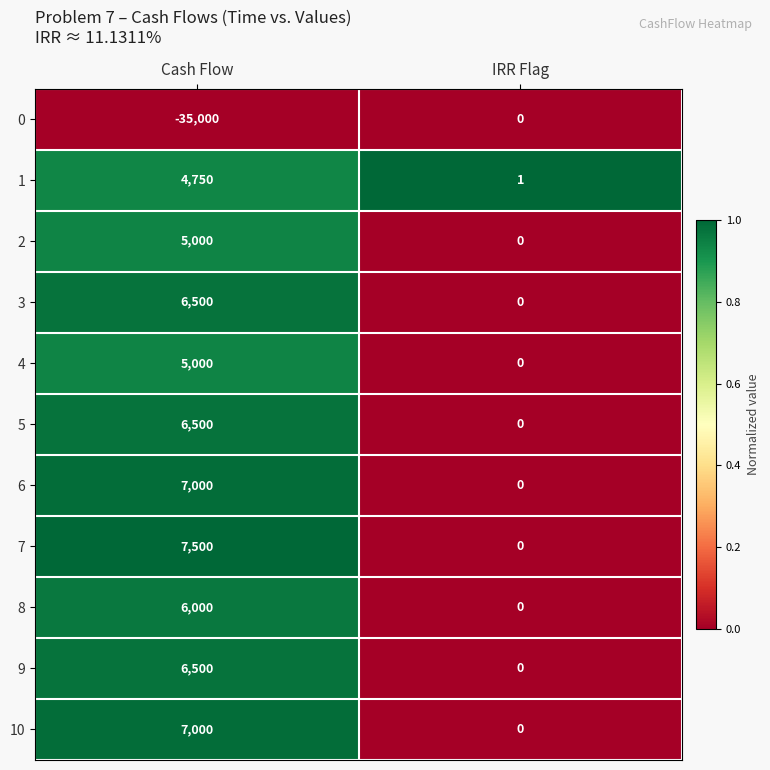

What is the average value of the 8 series?

3000